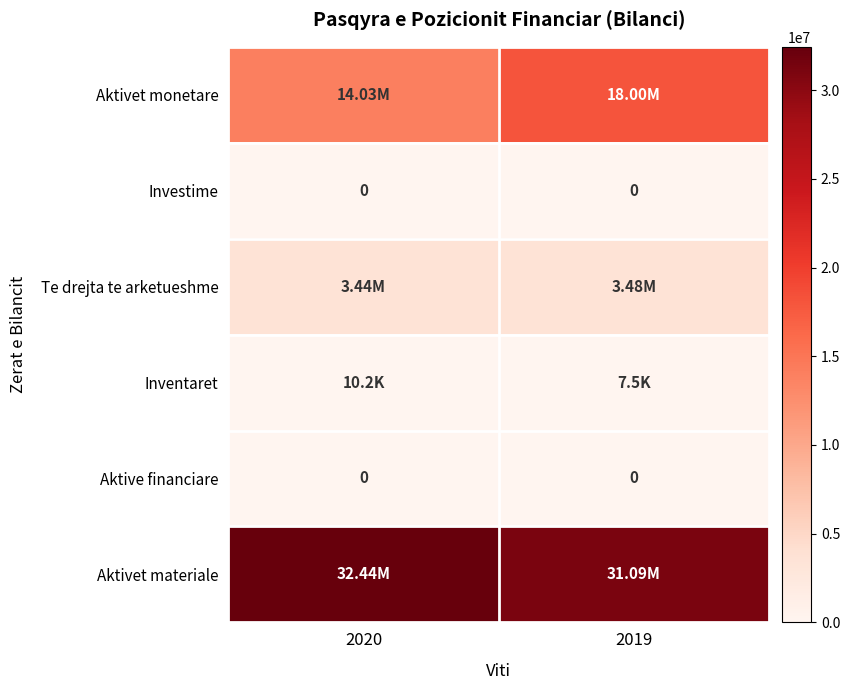

Which label corresponds to the smallest value in the chart?

2020